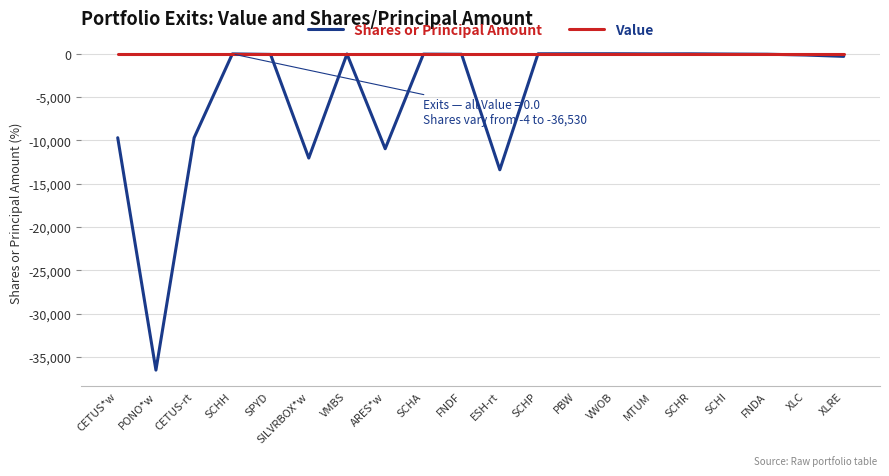

Does the chart display data point markers on the line(s)?

No